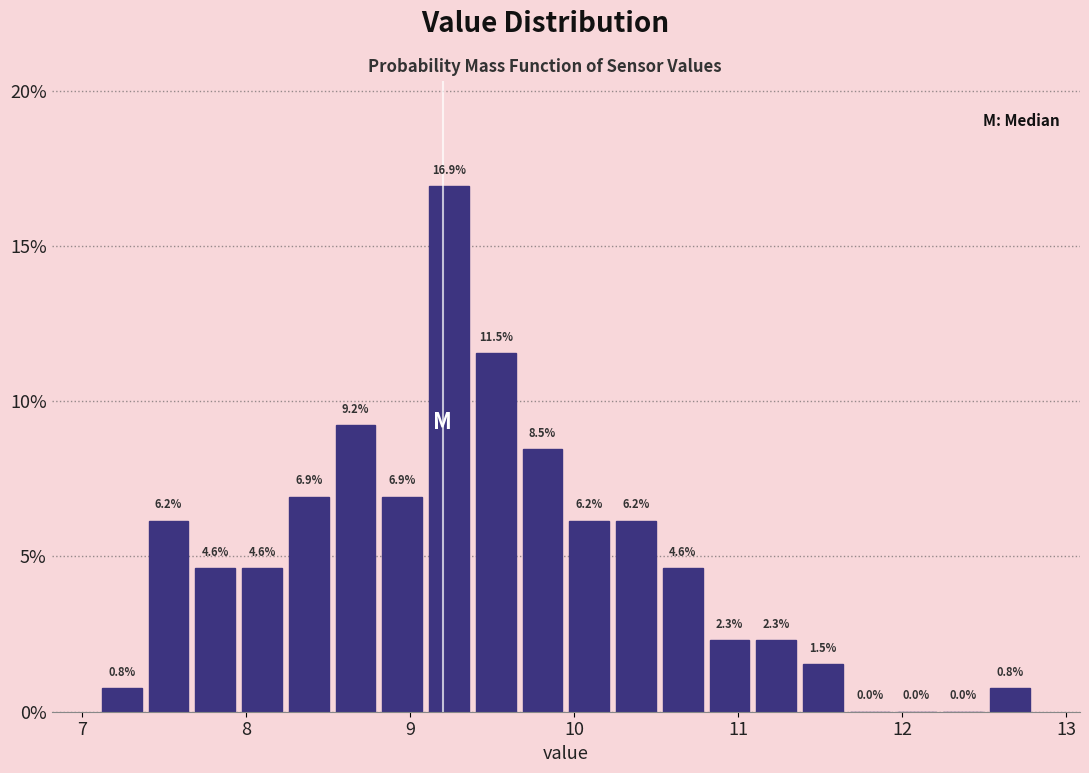

Around what value on the x-axis is the tallest bar? Give the approximate position of its centre, as read against the axis.

9.2